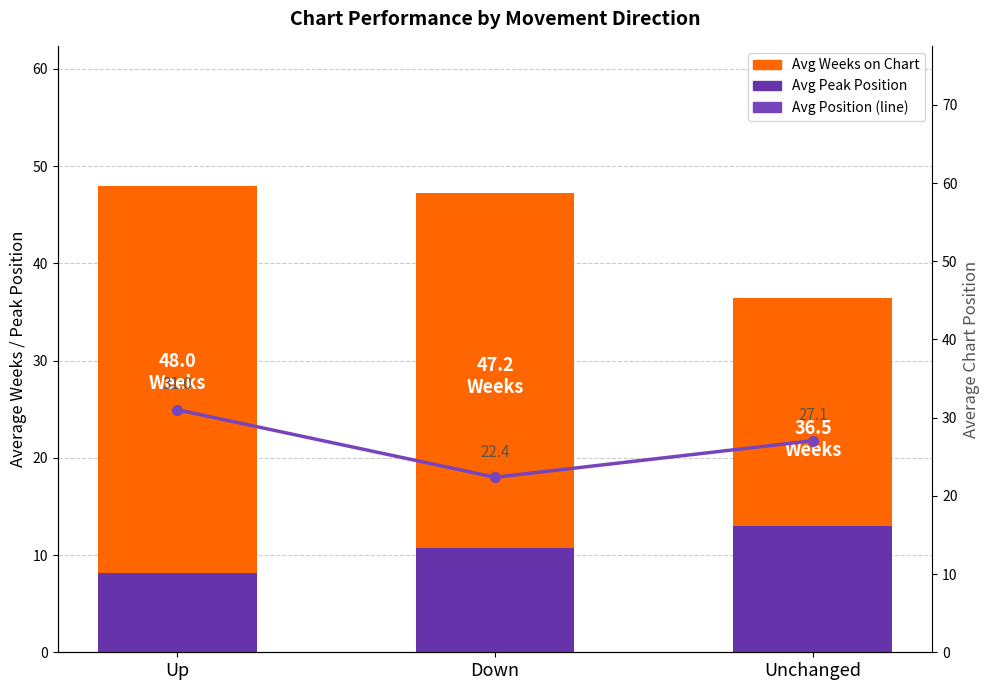

What is the sum of all Avg Position values?

80.5